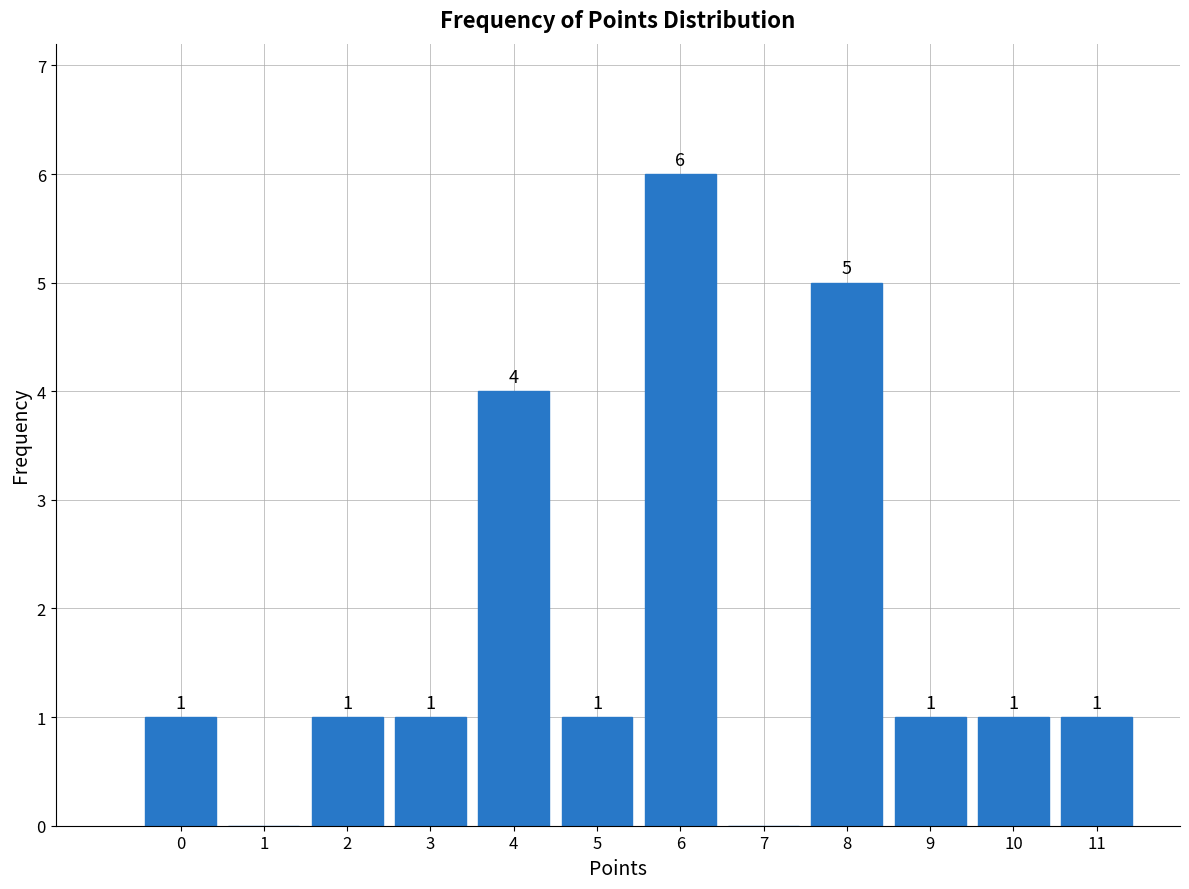

Reading left to right, list all the values displayed in this chart.

0=1	1=0	2=1	3=1	4=4	5=1	6=6	7=0	8=5	9=1	10=1	11=1